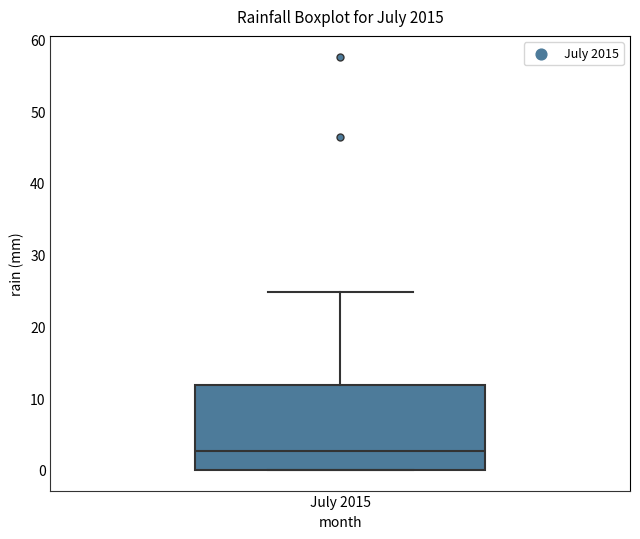

Transcribe this box plot: give where the median line is, the range the box spans, and where the two whiskers end, as read against the y-axis. The values are not printed on the chart, so give them approximately, as read against the axis.

median 3, box 0 to 12, whiskers 0 to 25